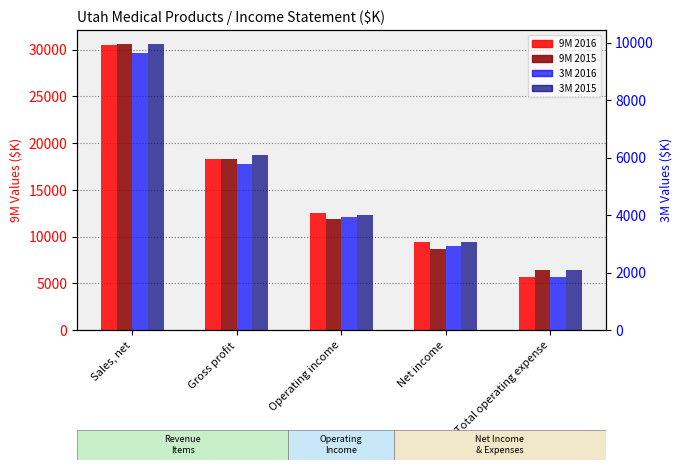

How many series are shown in this chart?

4